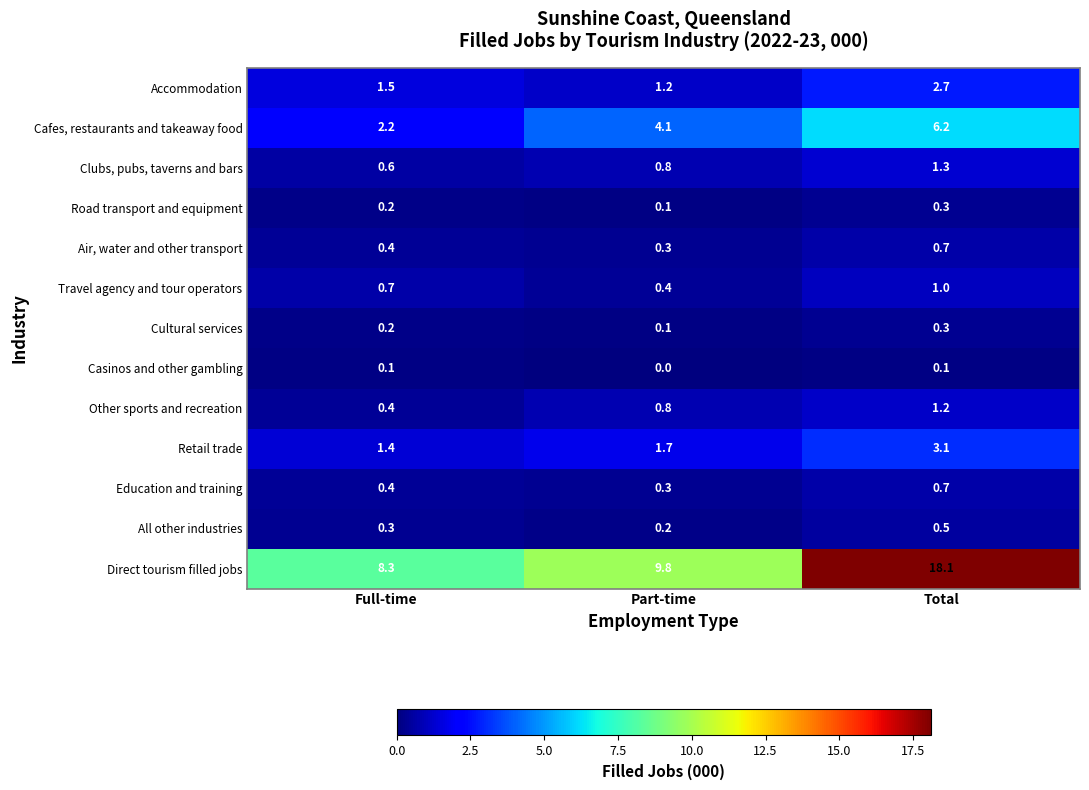

What is the difference between the highest and lowest values at Total?

18.0